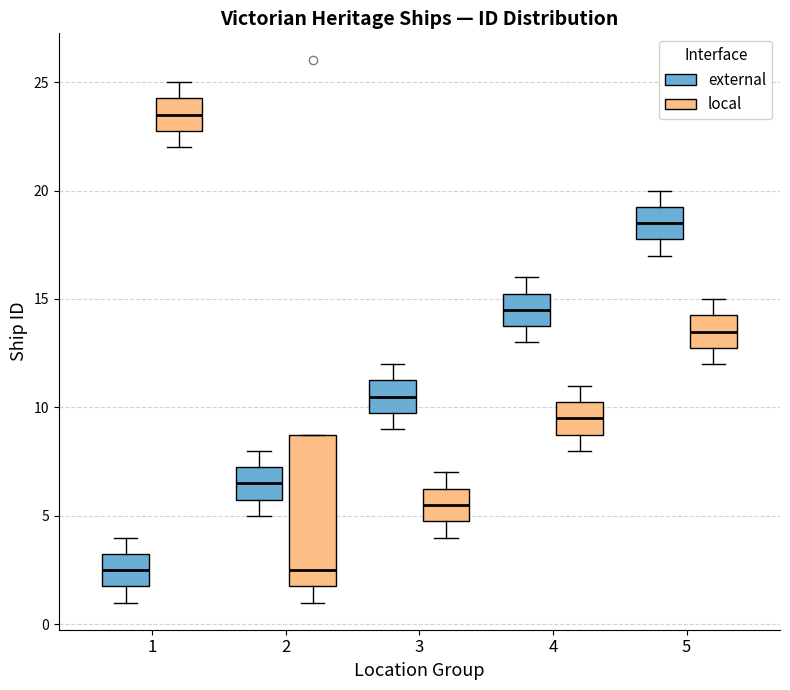

Comparing the boxes themselves (not the whiskers), which one is the tallest?

2 (local)